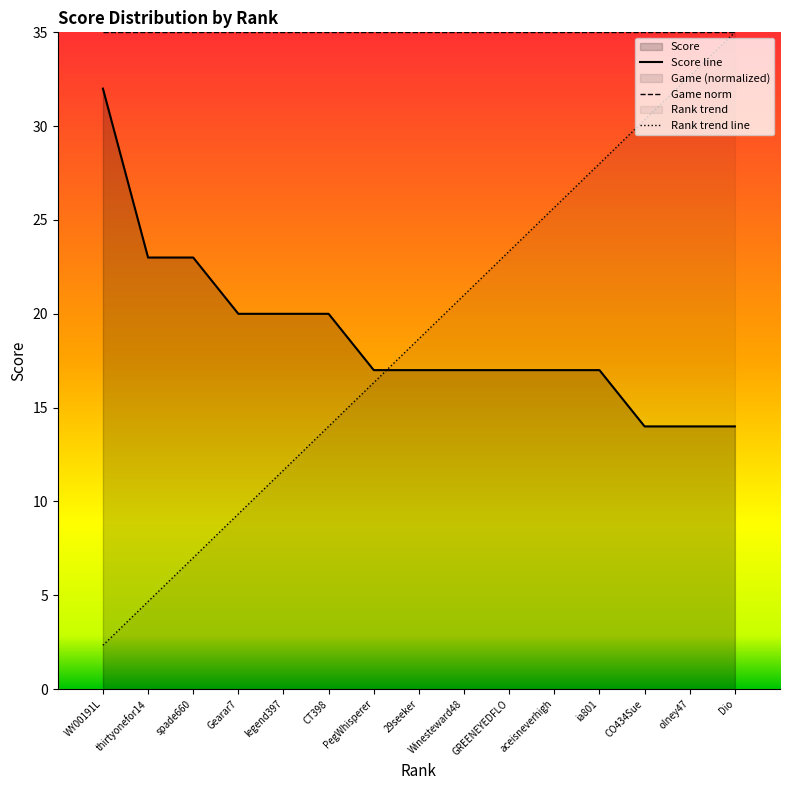

At which label does Score line reach its peak?

WY00191L